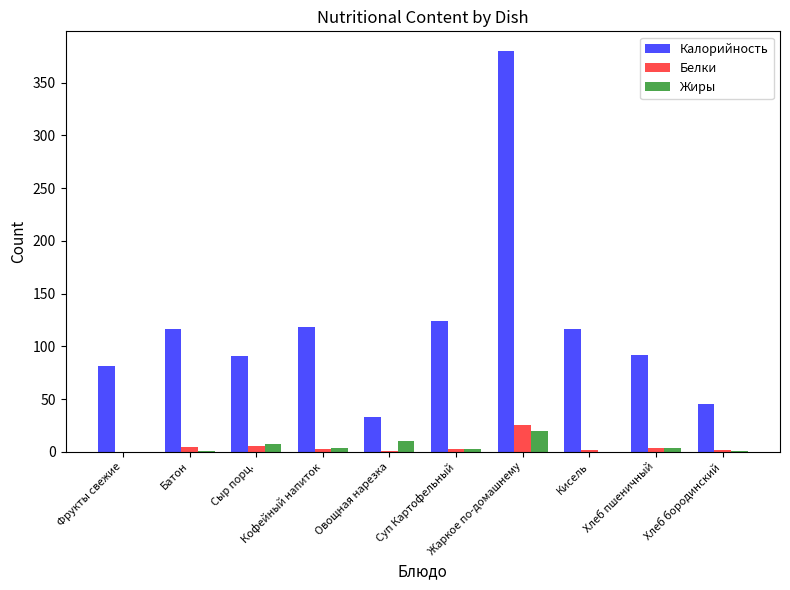

What is the maximum value shown in the chart?

379.6